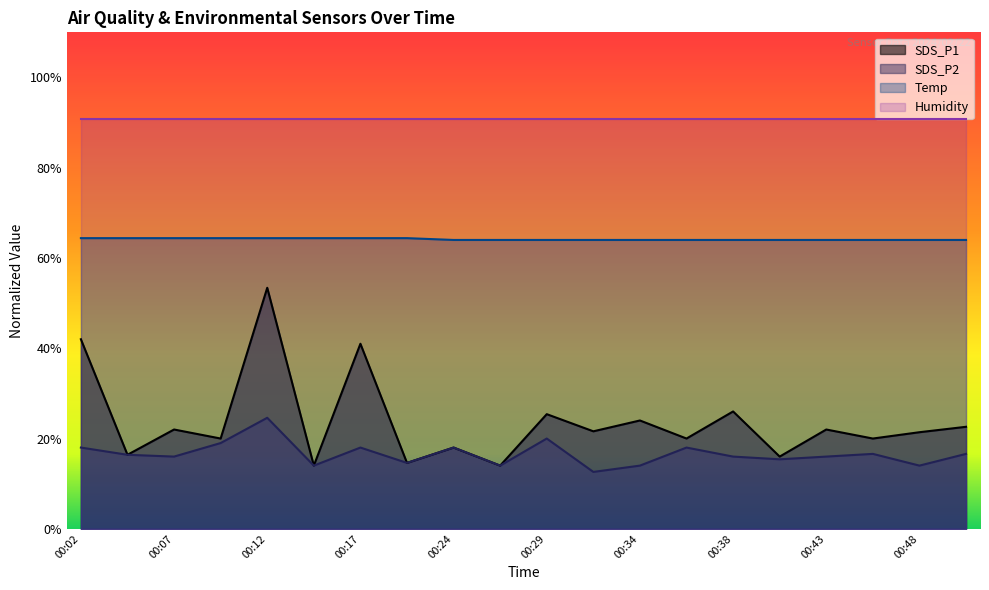

What is the value of the SDS_P2 point at the 10th from the left?

14.0